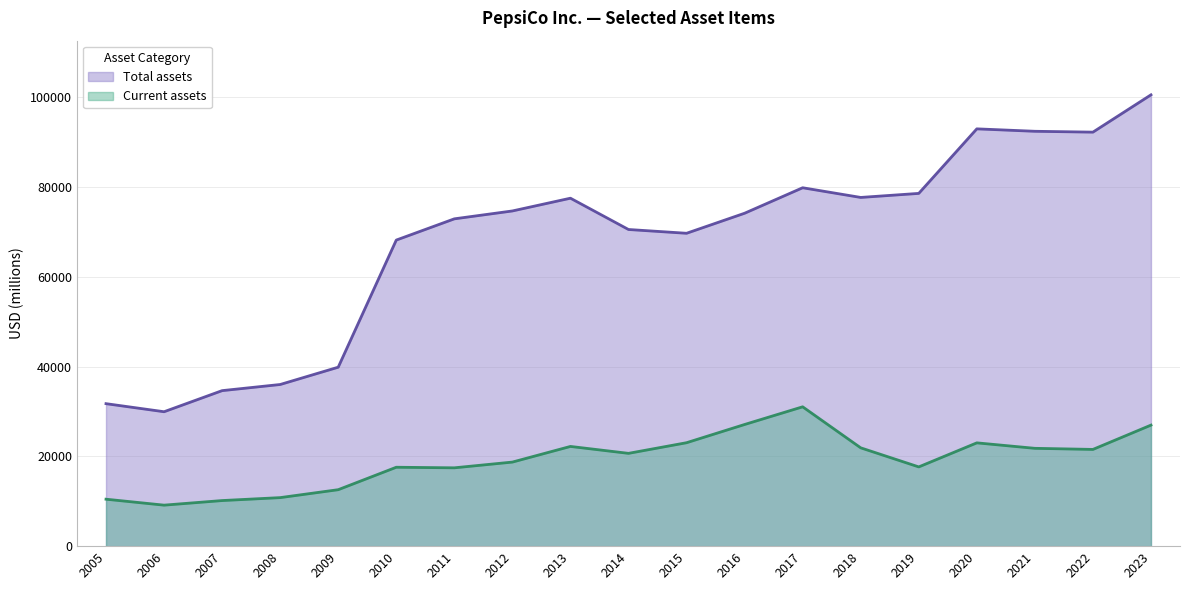

What are all the series names shown in the legend?

Total assets, Current assets